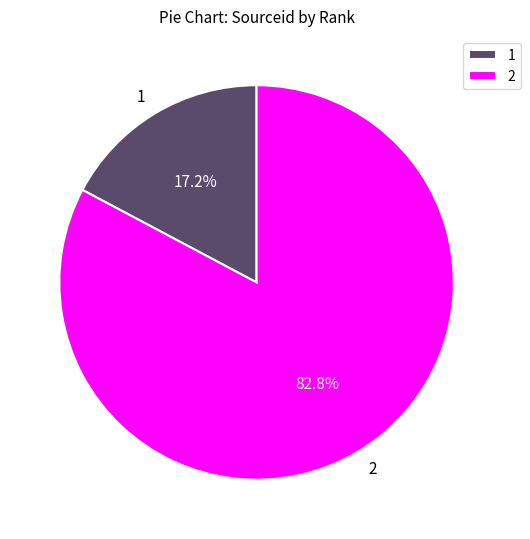

Count the number of slices in the pie.

2